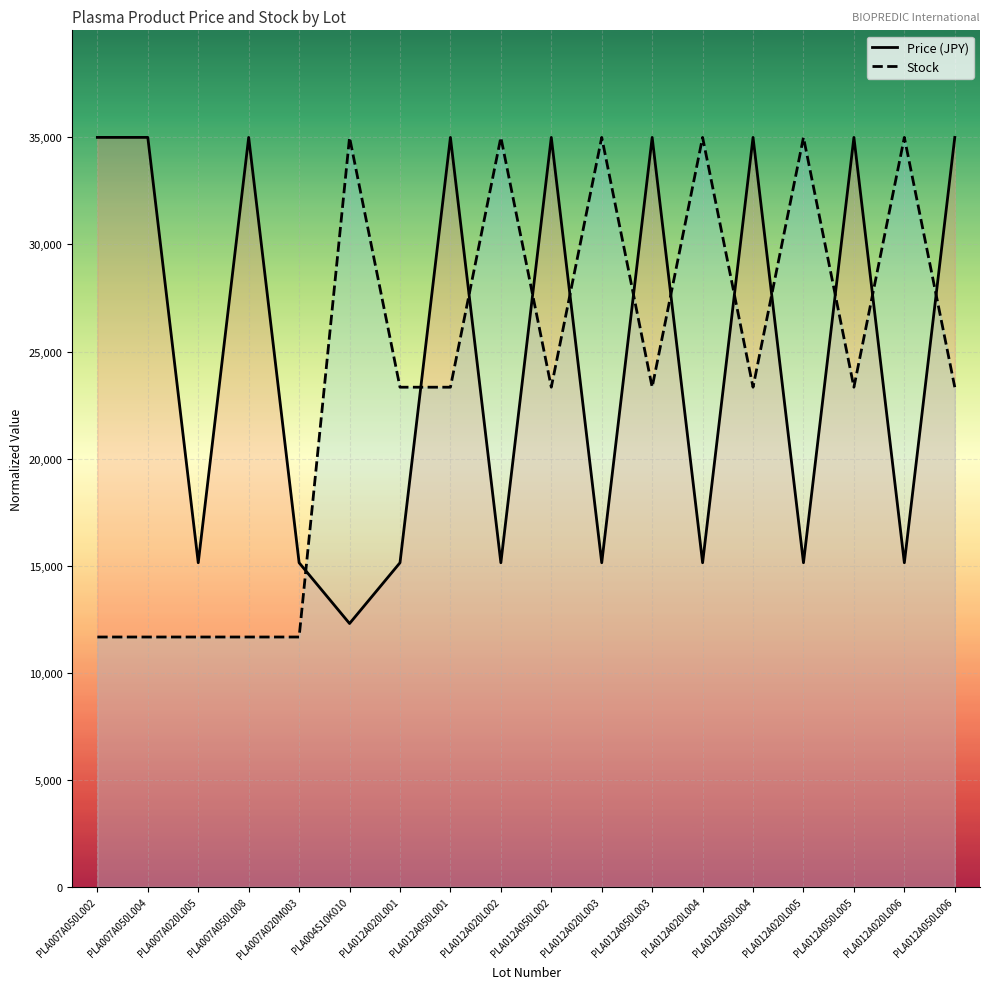

The value of Price (JPY) at PLA007A050L008 is 23895.1. True or false?

False